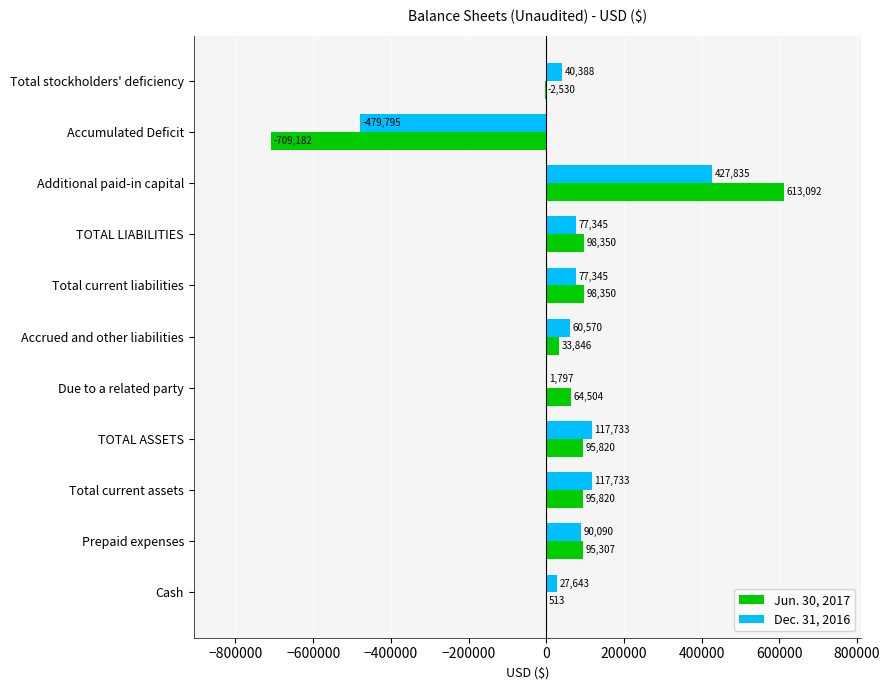

What are all the series names shown in the legend?

Jun. 30, 2017, Dec. 31, 2016